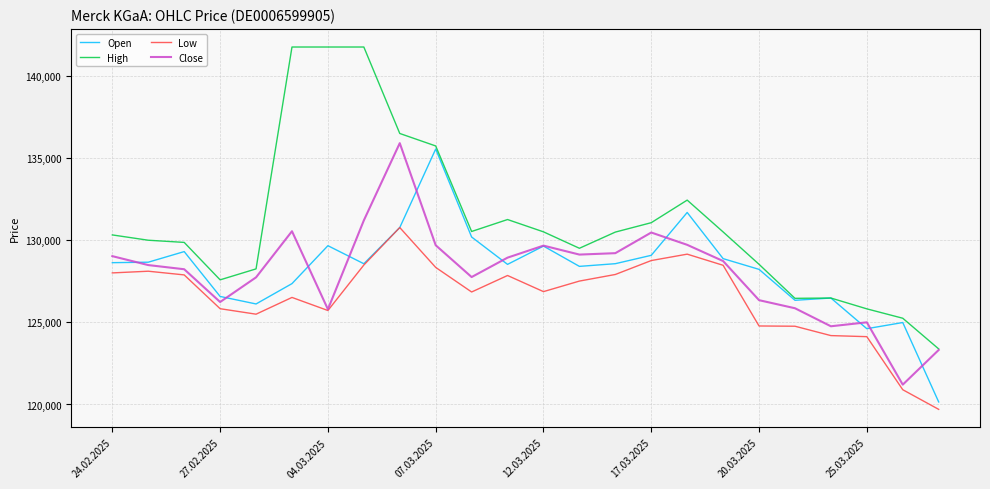

What is the highest value of the Close series?

135930